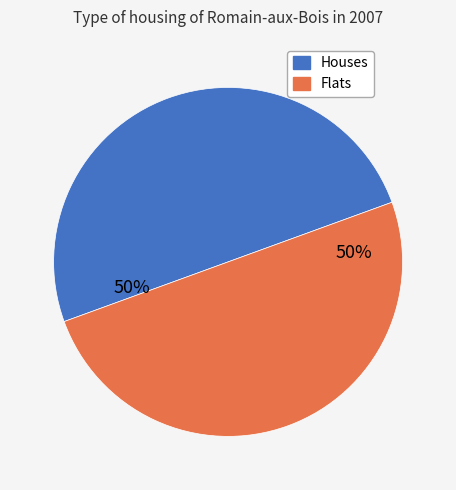

Is it true that Flats is 50% of the pie?

True